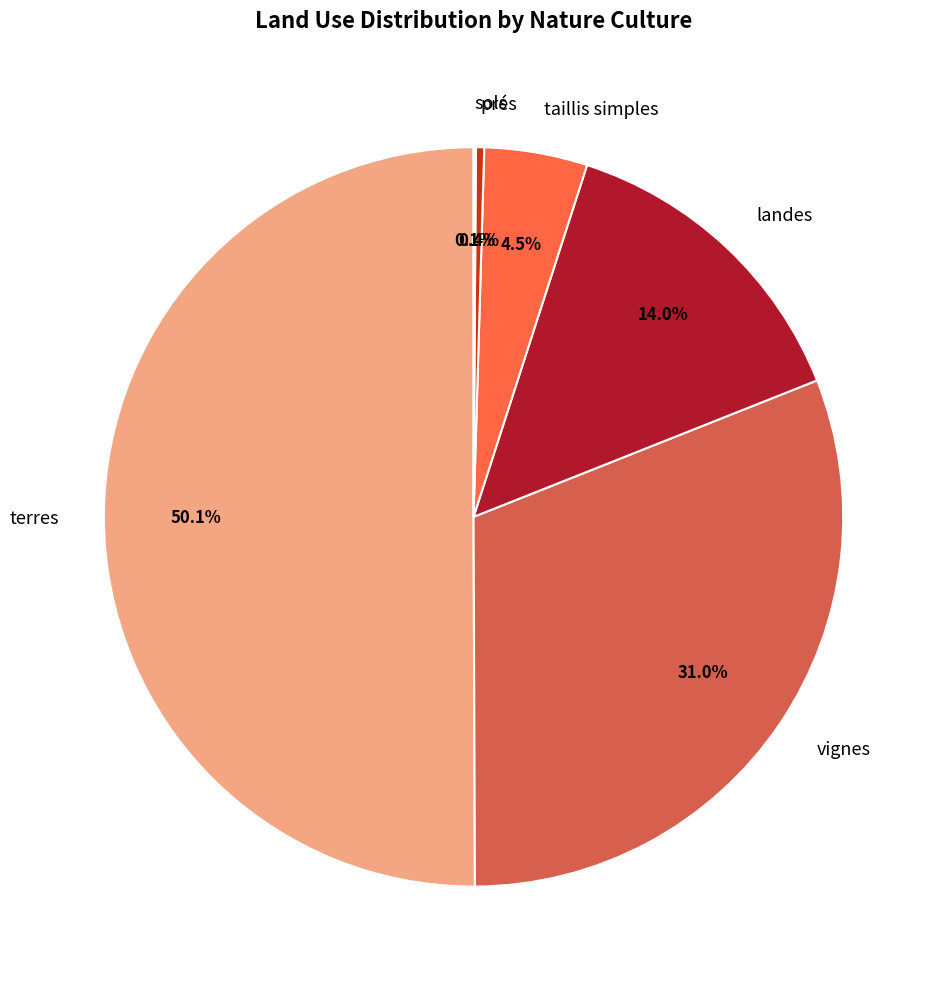

Which slice is the largest?

terres